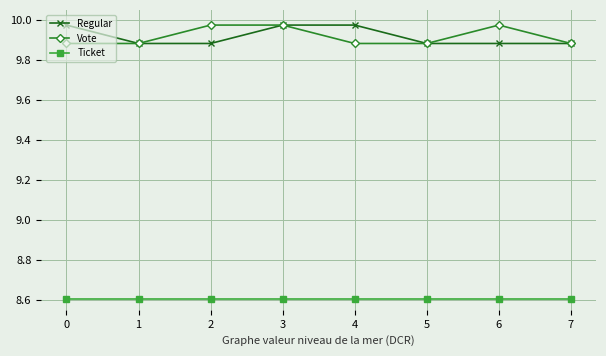

Is it true that Ticket equals 8.6 at 7?

True